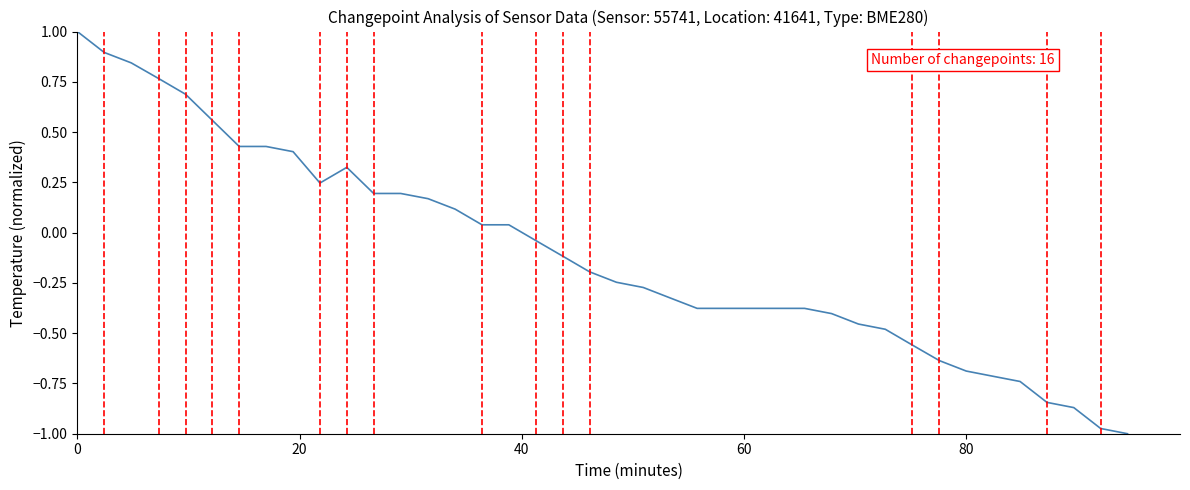

What is the sum of all values?

-4.1